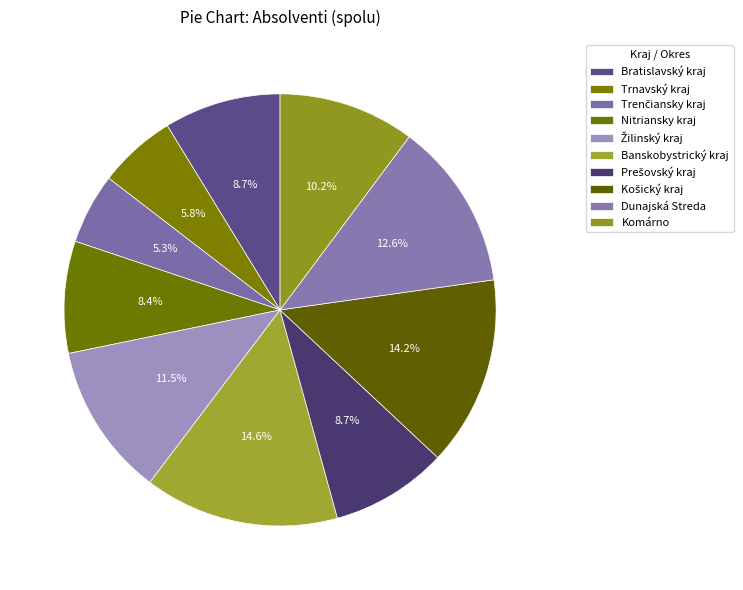

To the nearest percent, what is the difference between the largest and smallest slice percentages?

9%